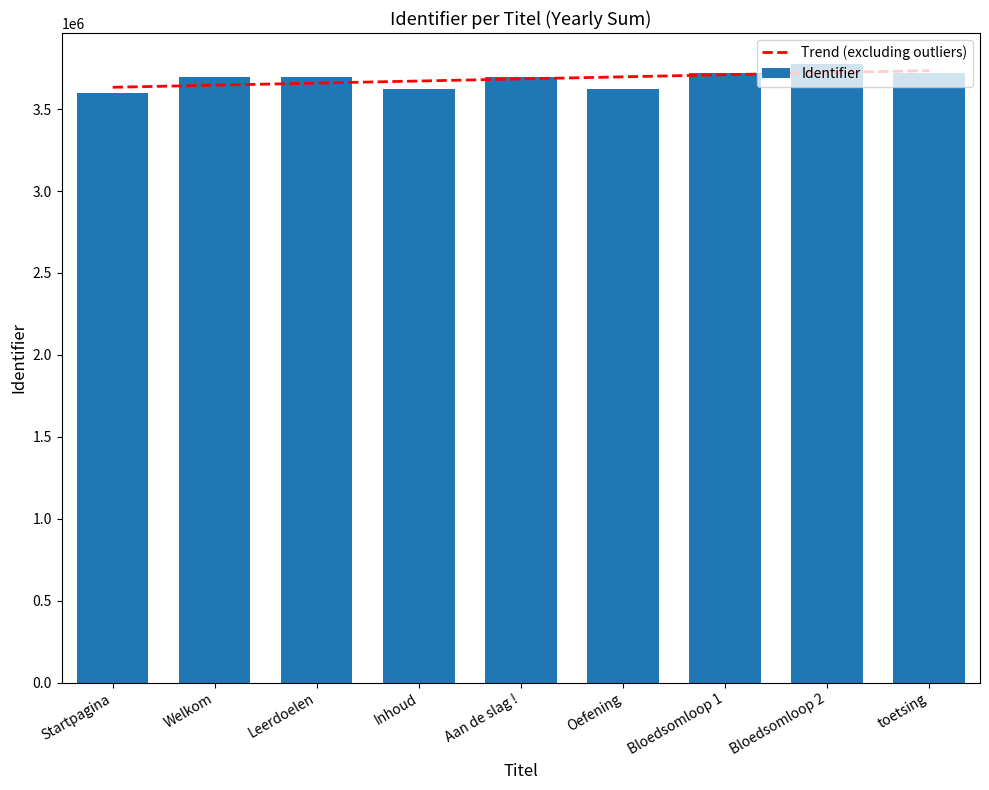

What is the sum of the Identifier values at Leerdoelen and Bloedsomloop 1?

7417861